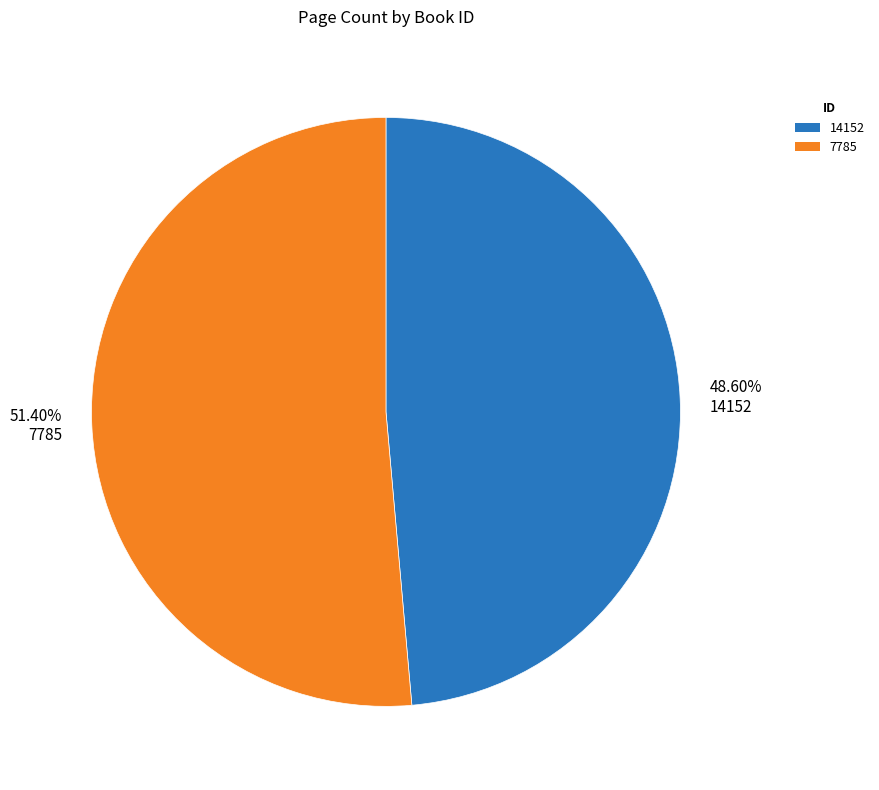

What is the ratio of the value at 48.60% 14152 to the value at 51.40% 7785?

0.9